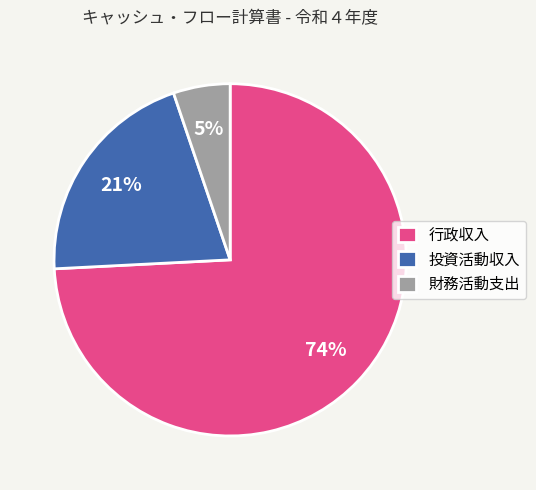

Count the number of slices in the pie.

3